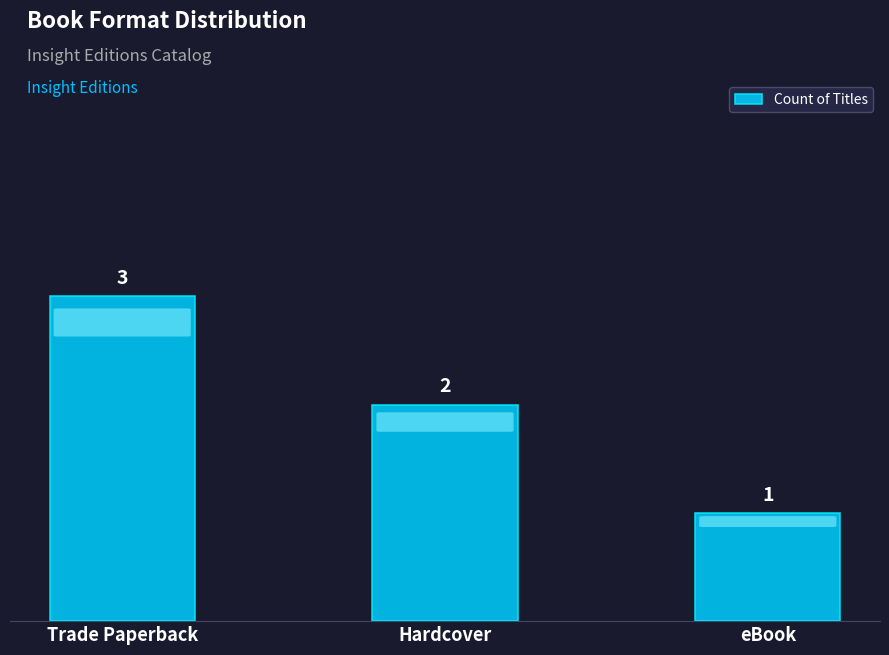

Rank the categories by value from highest to lowest.

Trade Paperback, Hardcover, eBook